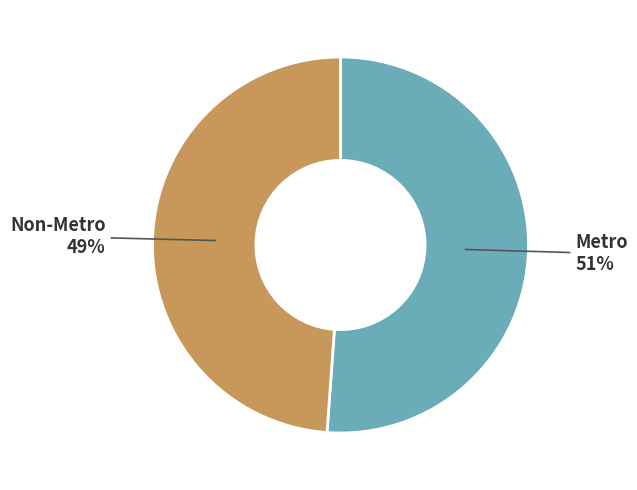

Is there any slice that represents more than half of the pie?

Yes